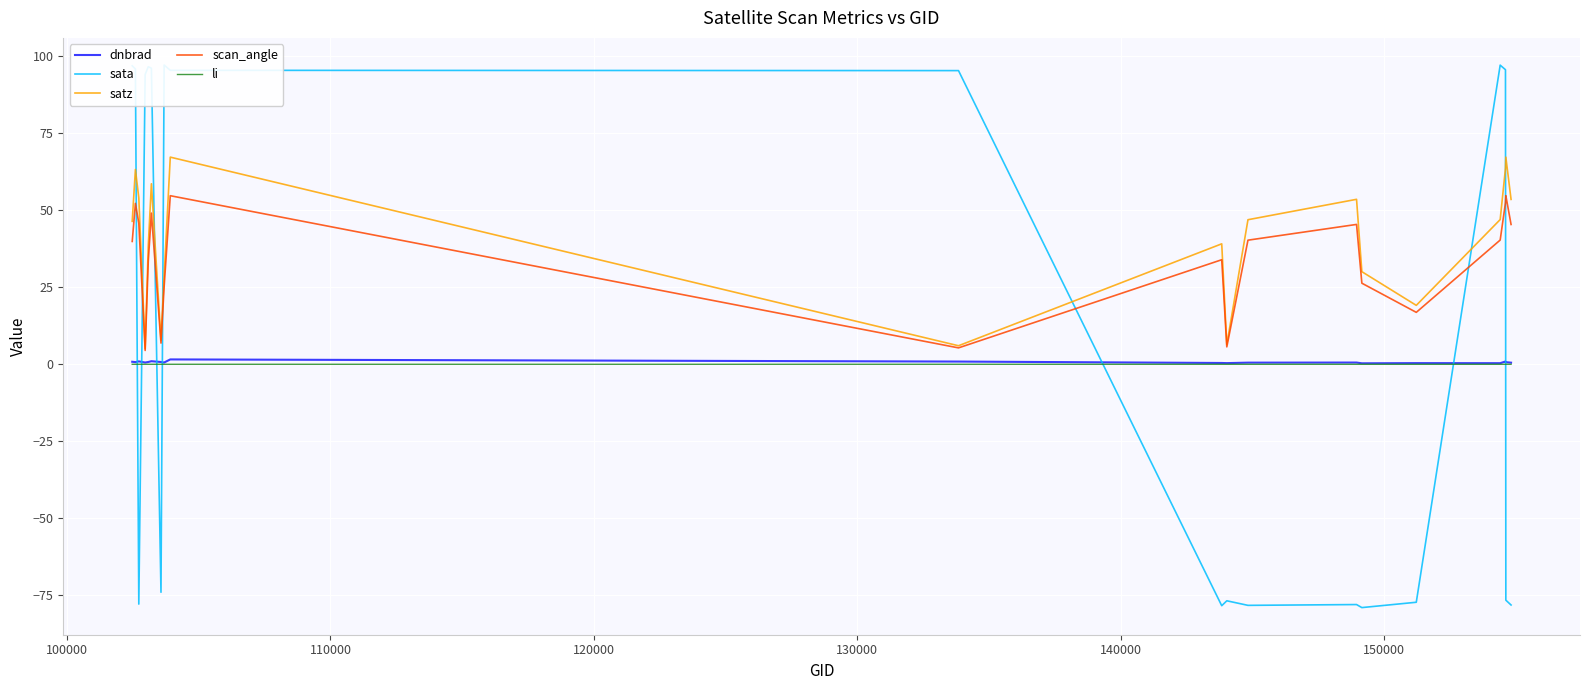

True or false: scan_angle and dnbrad cross at least once.

False